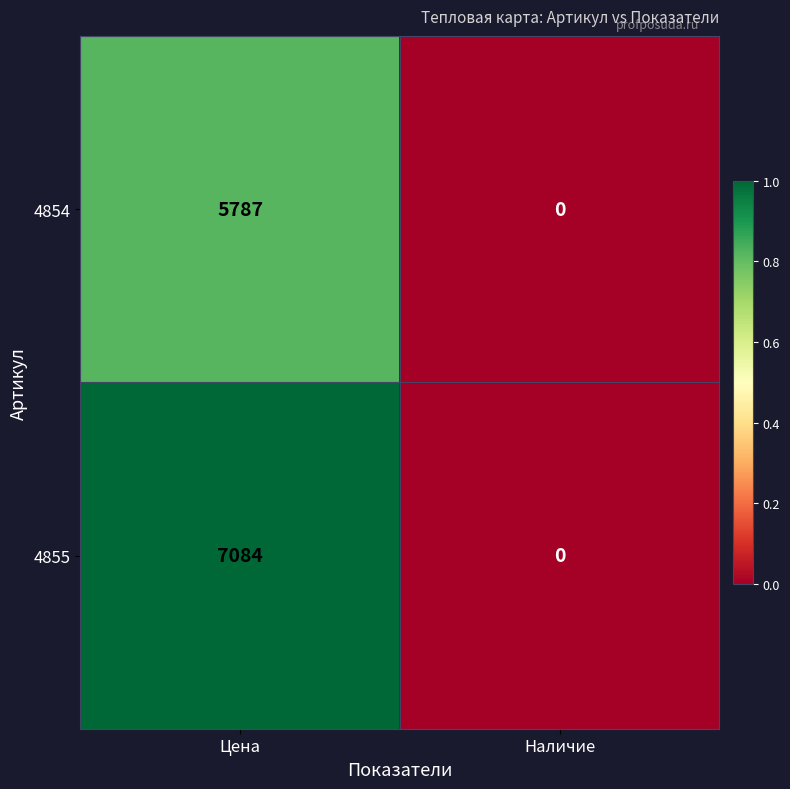

Read the 4854 value at Цена, to the nearest 50.

5800